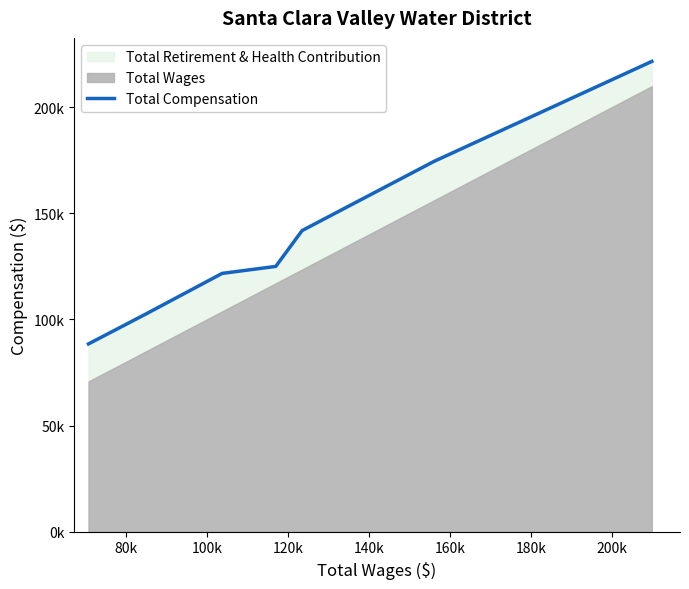

What is the label of the 7th point from the left?

180k